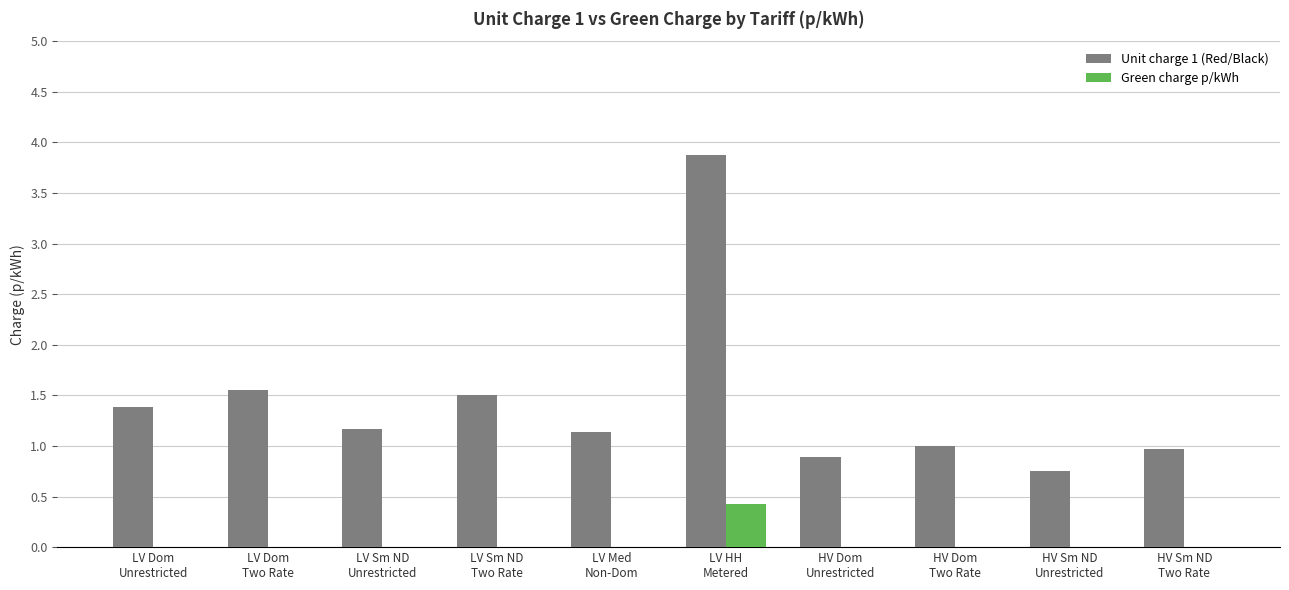

Where is Unit charge 1 (Red/Black) nearest to the value 2?

LV Dom
Two Rate